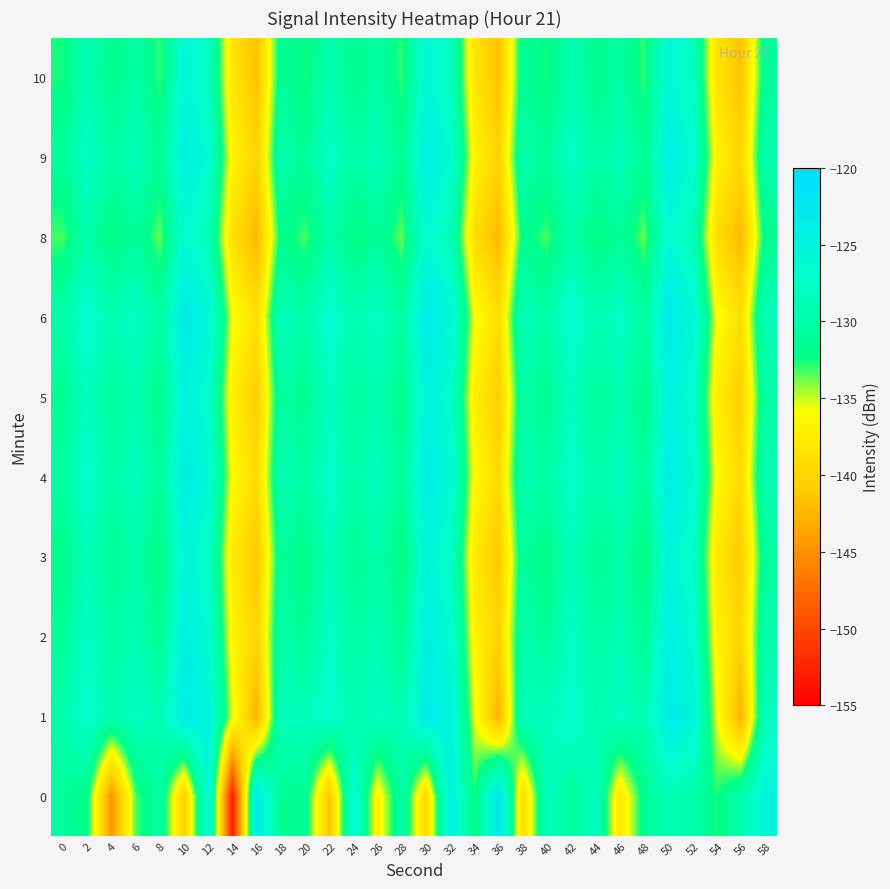

At which category is the sum across all series the highest?

50